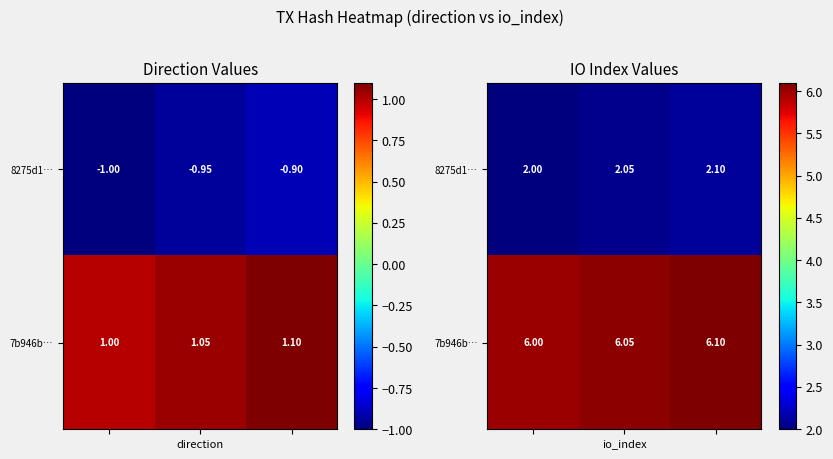

Which label corresponds to the smallest value in the chart?

direction